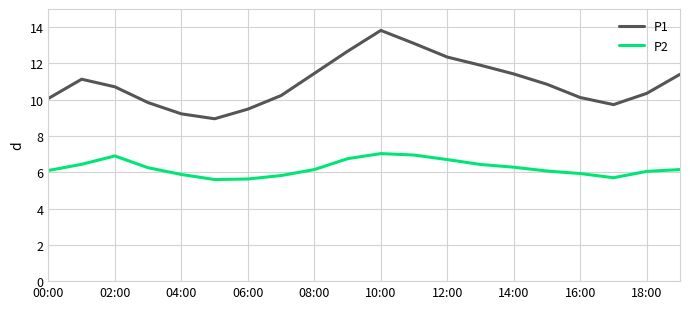

What are all the series names shown in the legend?

P1, P2